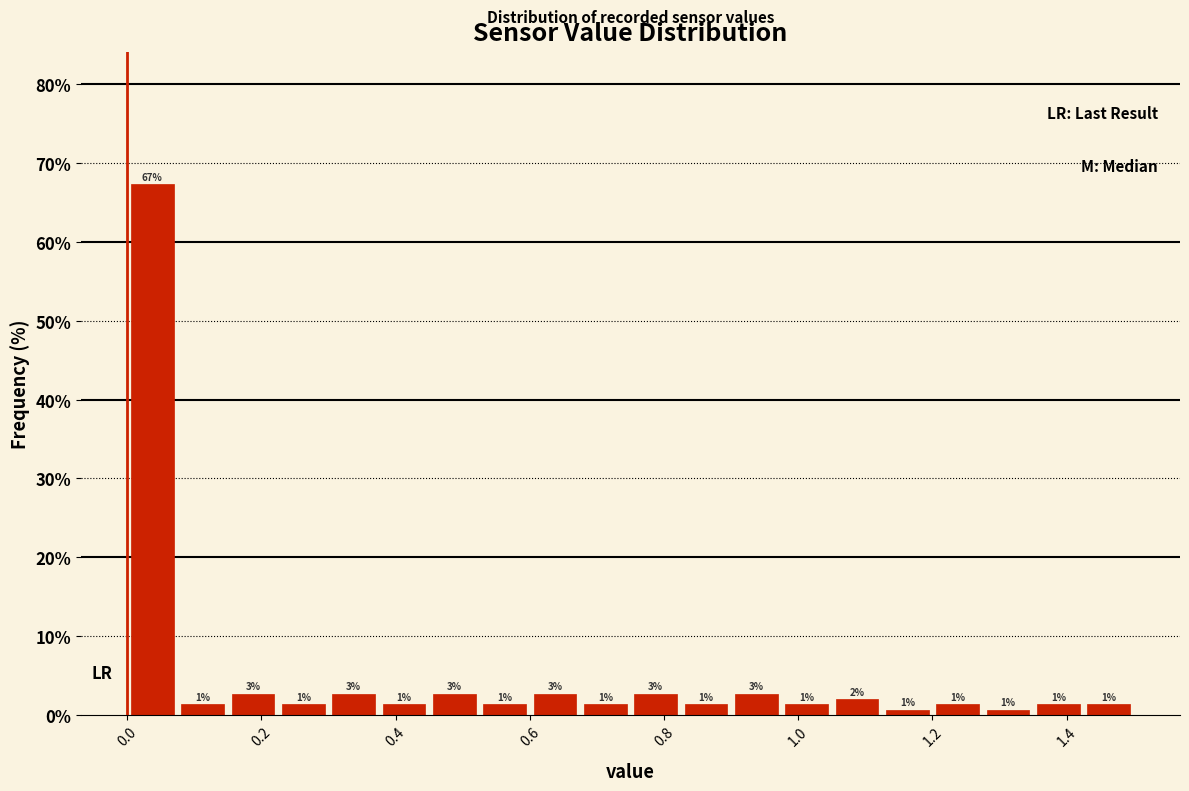

Around what value on the x-axis is the tallest bar? Give the approximate position of its centre, as read against the axis.

0.04